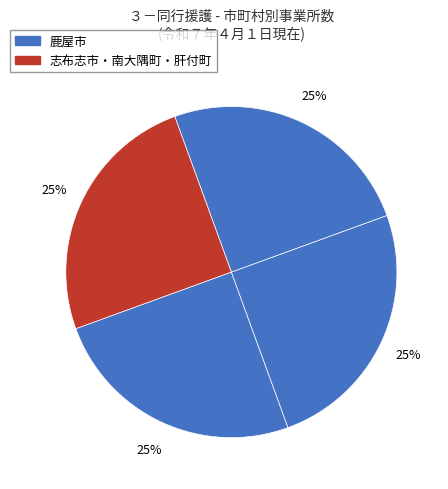

How many segments does this pie chart have?

4